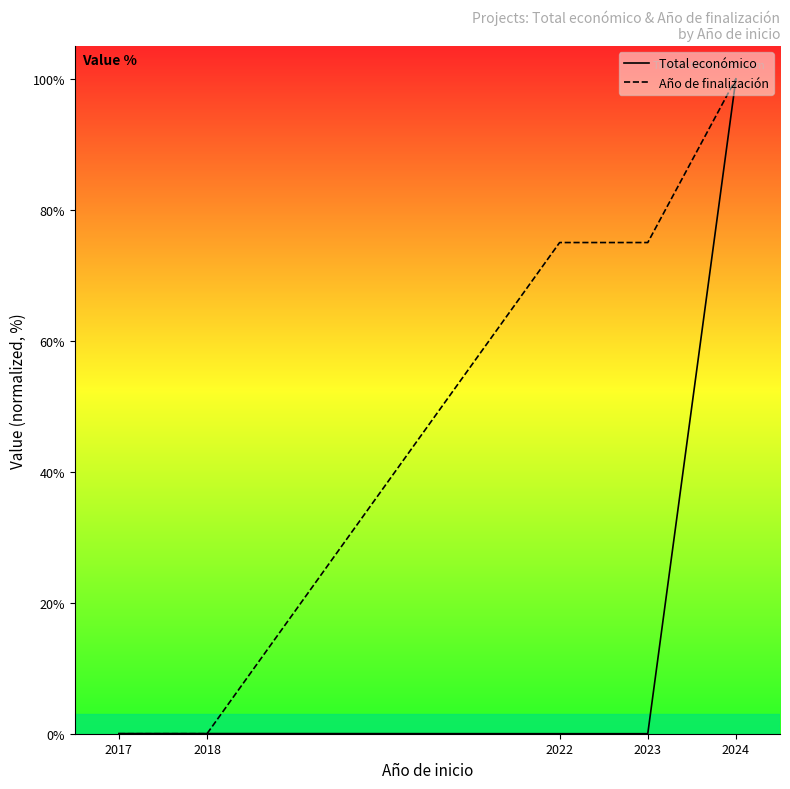

At which category is the sum across all series the highest?

2024